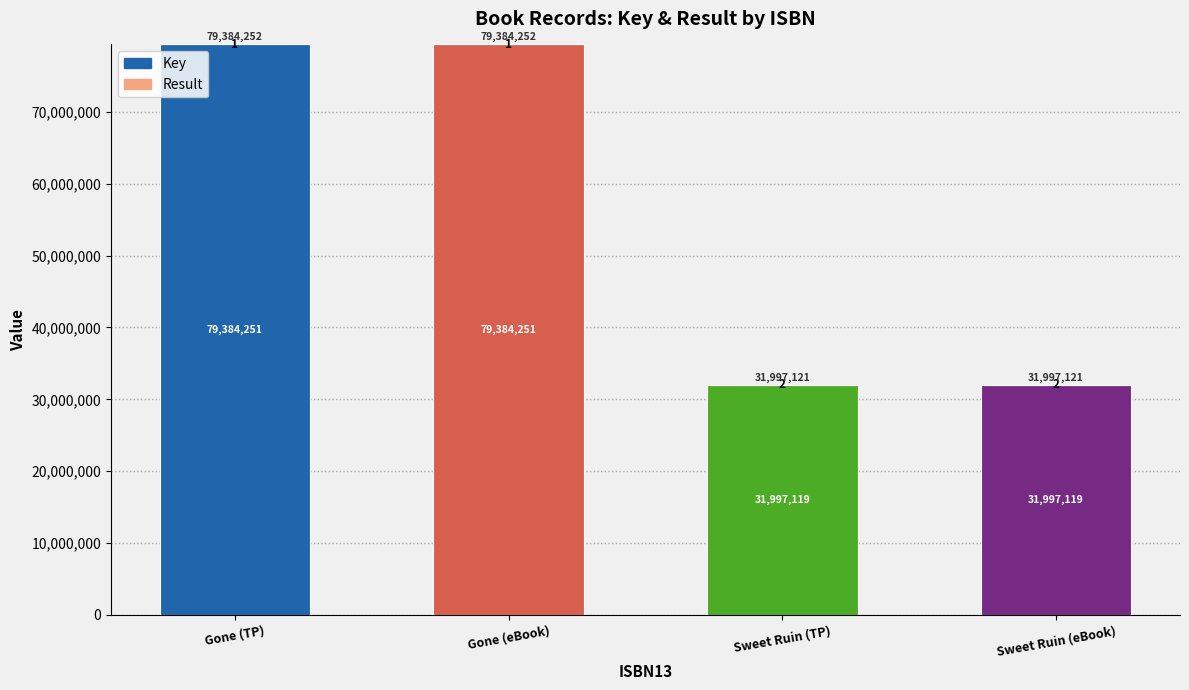

What is the sum of all Key values?

222762740